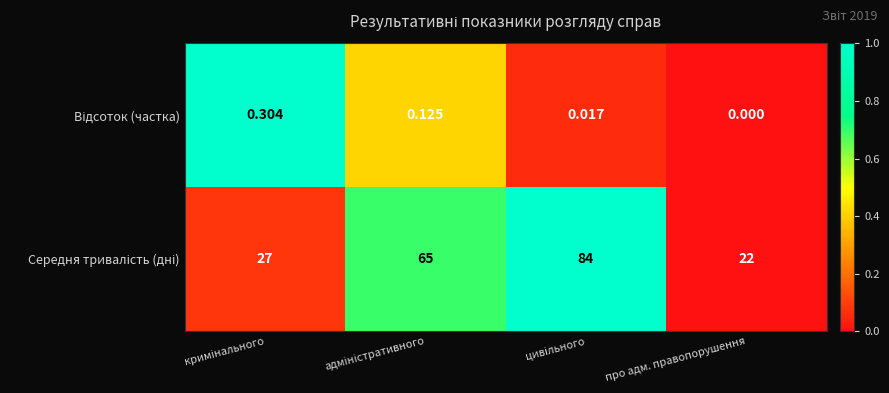

Count the number of data series in this chart.

2